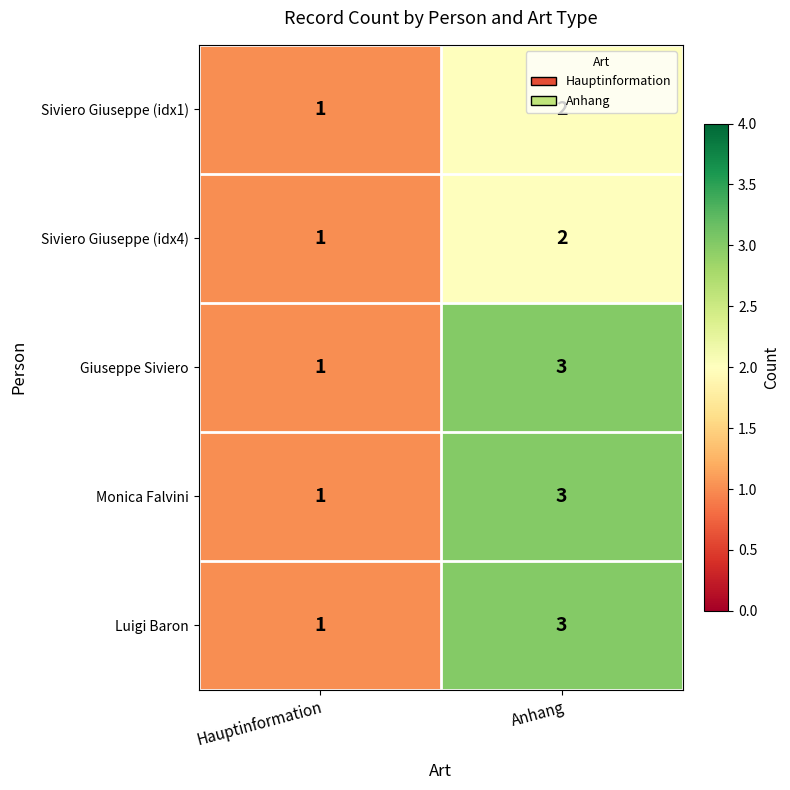

What is the sum of all Monica Falvini values?

4